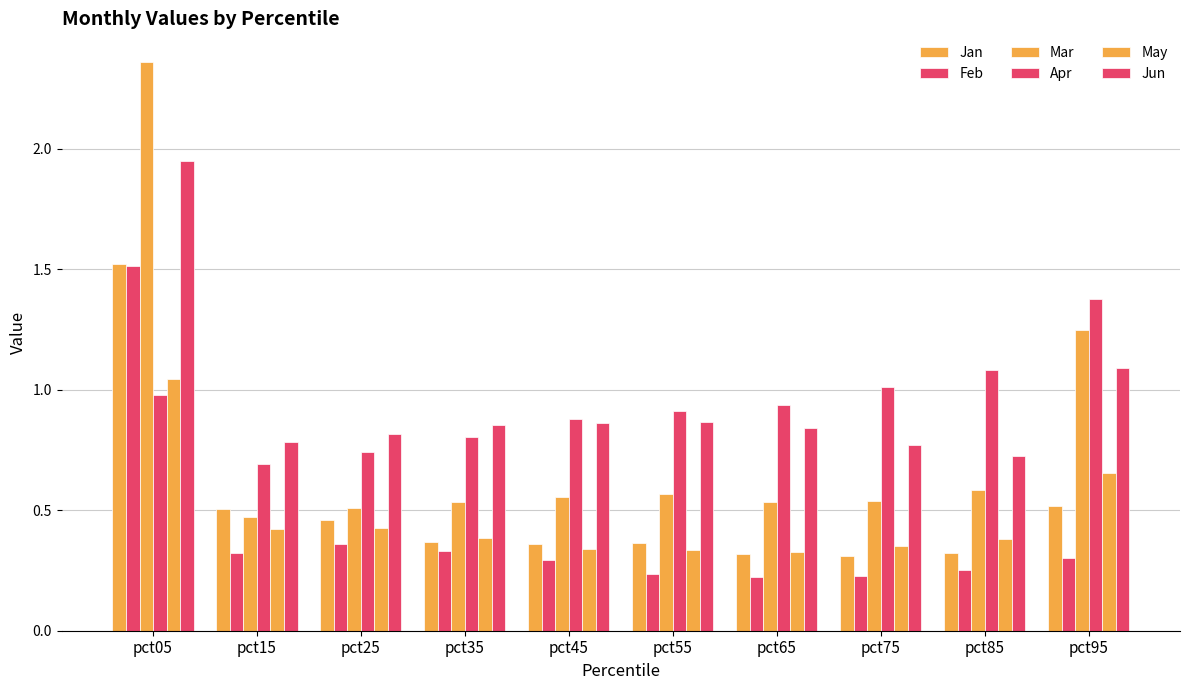

The Mar series shows 2.4 at pct05. True or false?

True